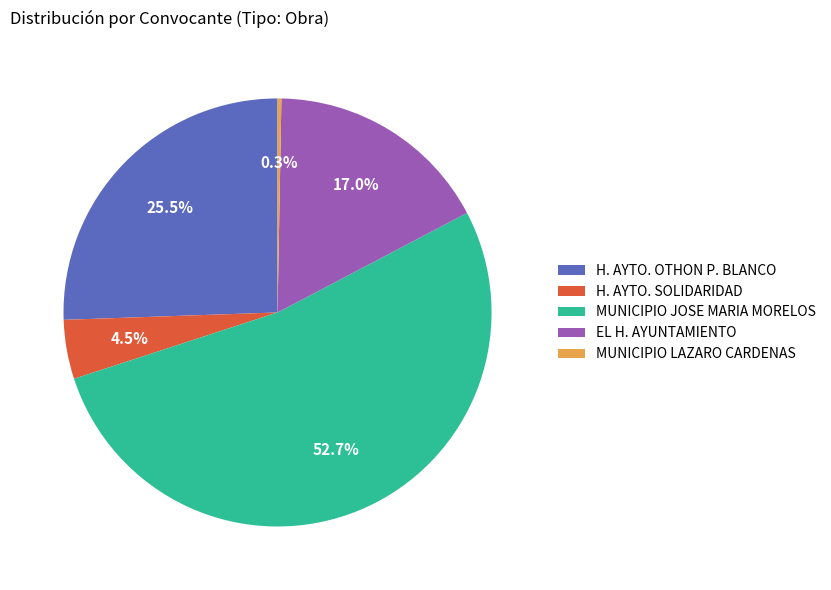

What is the smallest slice in the pie chart?

MUNICIPIO LAZARO CARDENAS